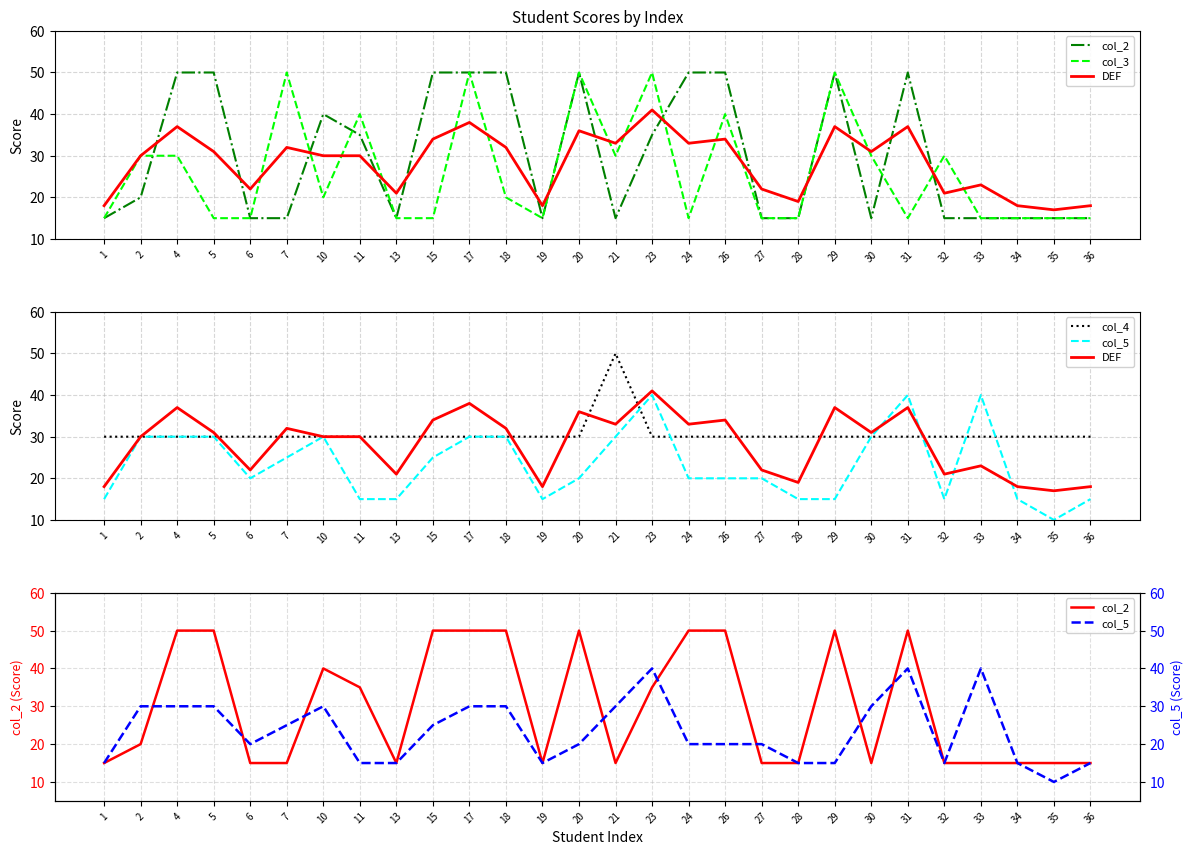

How many interior local peaks does the col_5 series have?

4